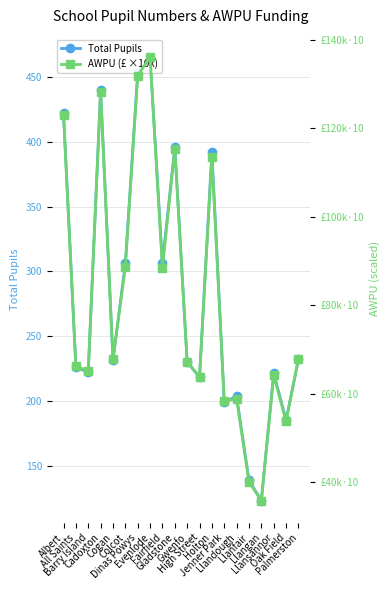

Which label corresponds to the largest value in the chart?

Evenlode